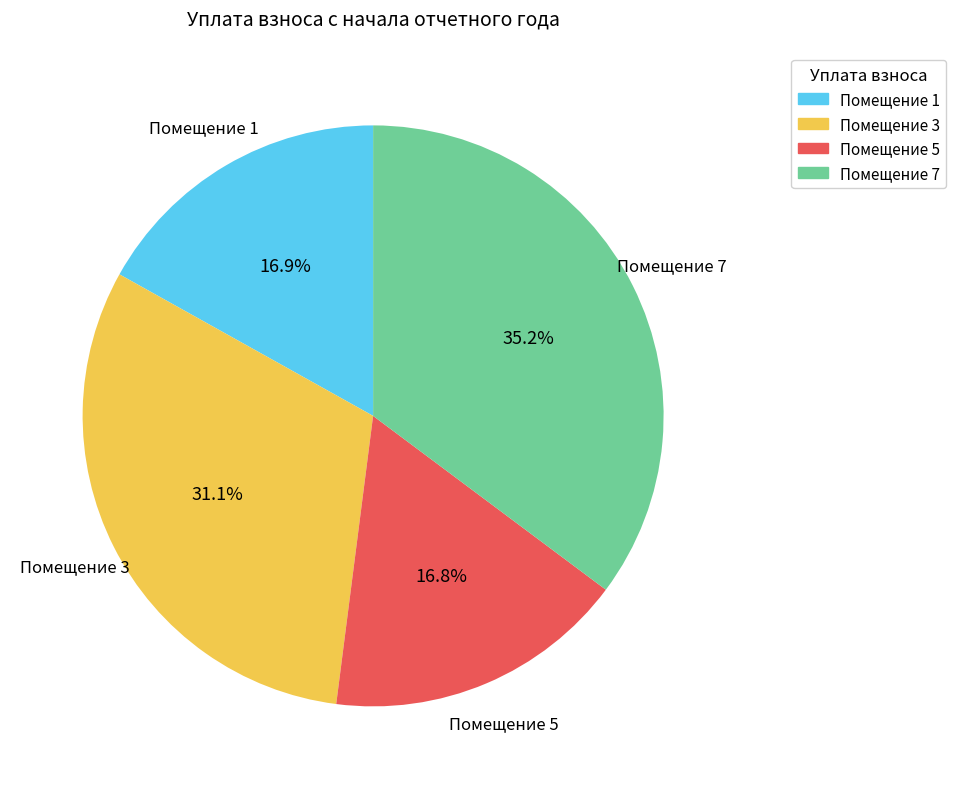

Is there a majority slice in this chart?

No